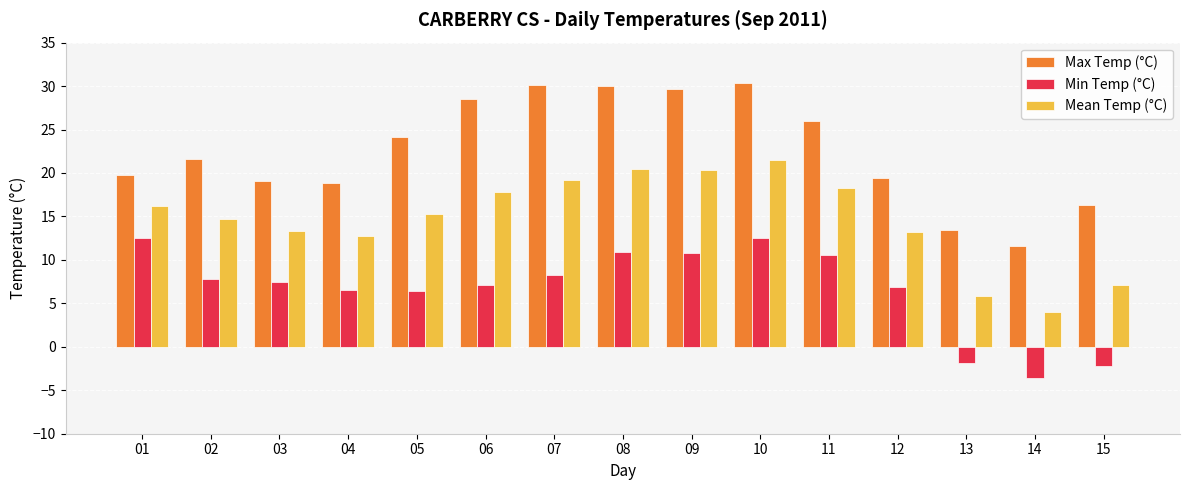

What is the difference between the maximum and minimum values in the Min Temp (°C) series?

16.1